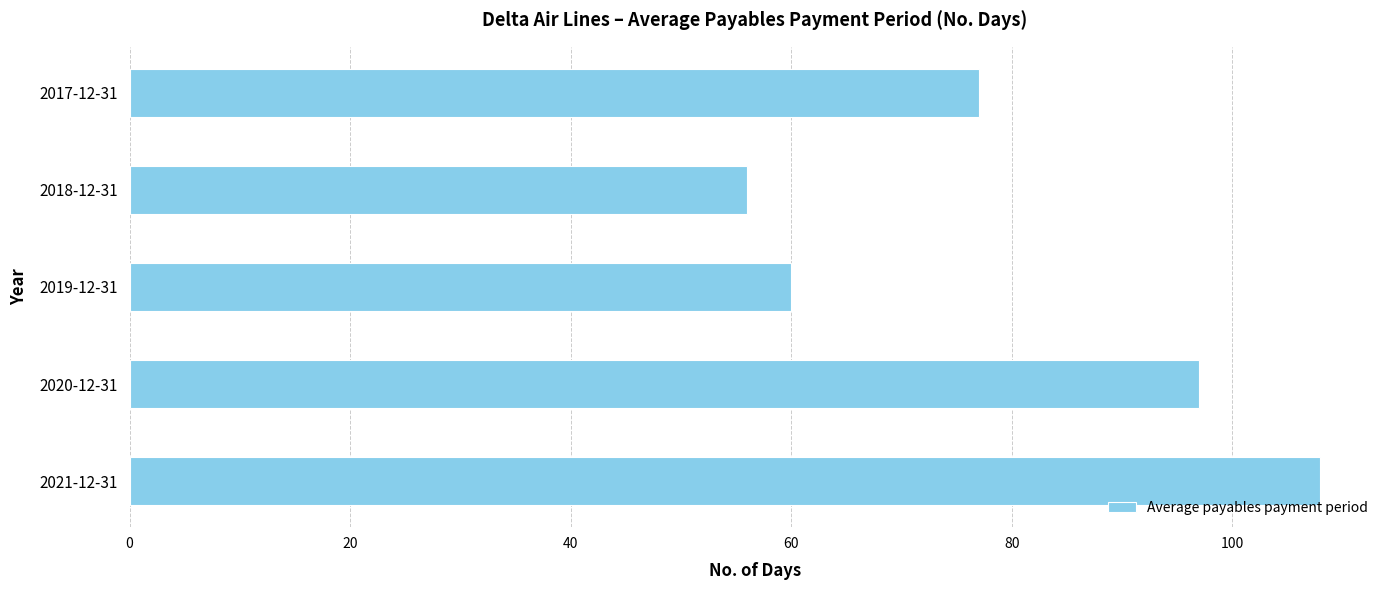

What is the difference between the maximum and minimum values?

52